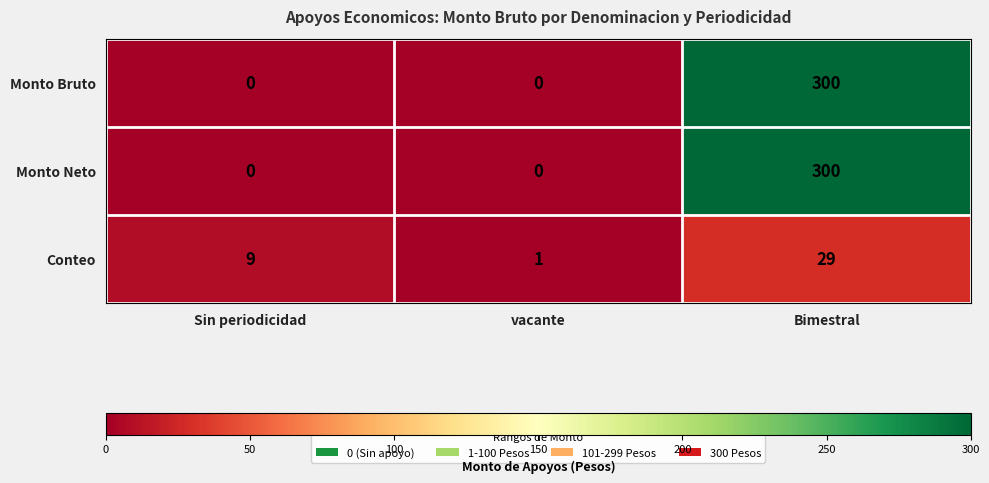

Reading right to left, extract all data points from this chart.

Monto Bruto: Bimestral=300	vacante=0	Sin periodicidad=0
Monto Neto: Bimestral=300	vacante=0	Sin periodicidad=0
Conteo: Bimestral=29	vacante=1	Sin periodicidad=9